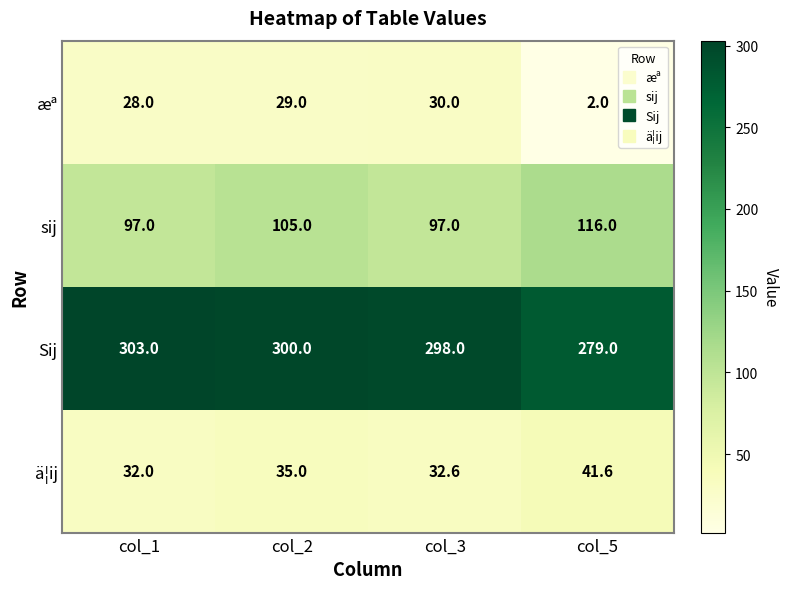

How many categories are shown in the chart?

4